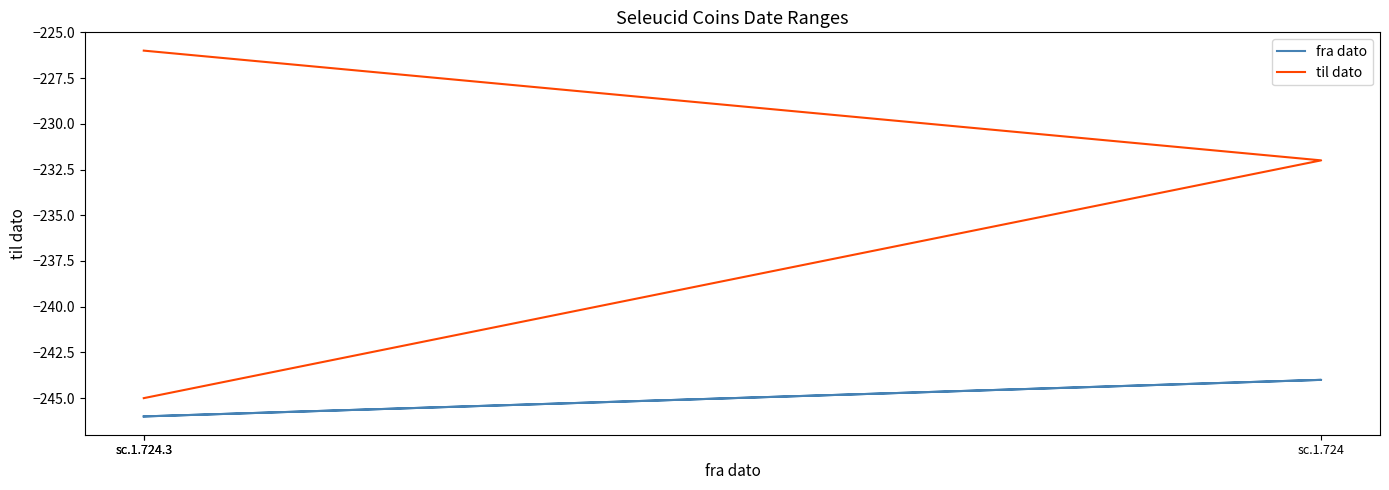

What are all the series names shown in the legend?

fra dato, til dato